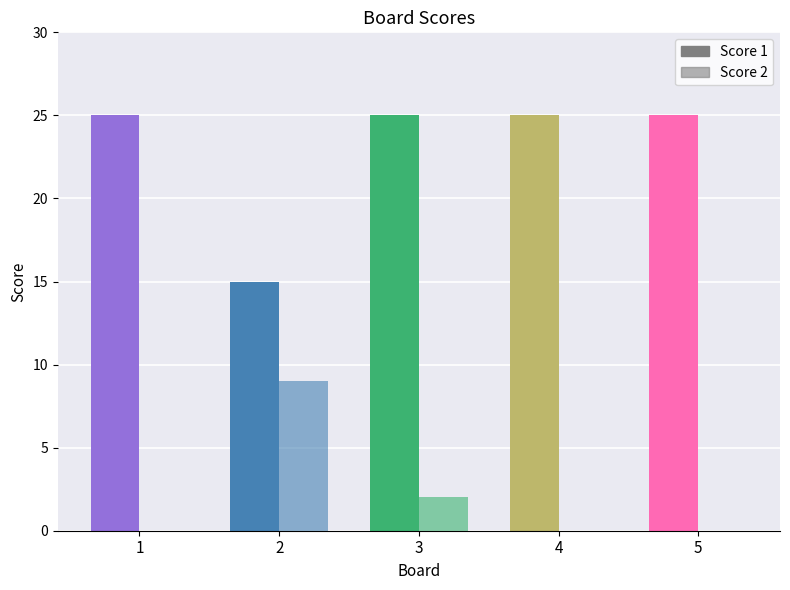

Rank the series by their maximum value, from lowest to highest.

Score 2, Score 1